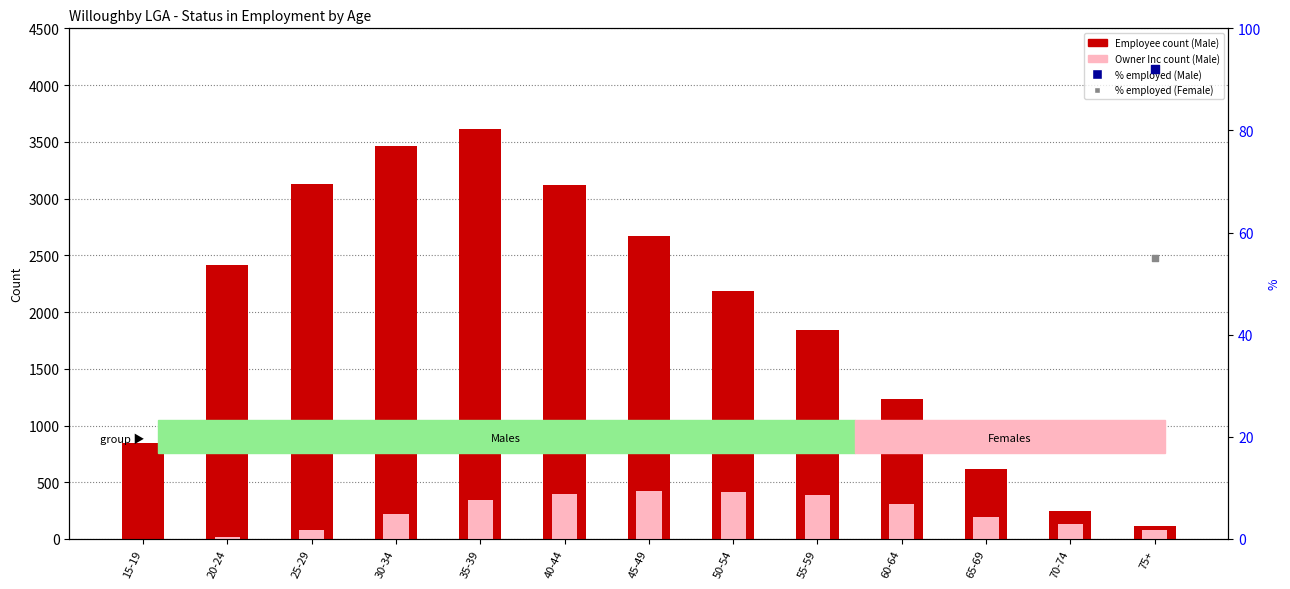

At how many categories does at least one series exceed 152?

12